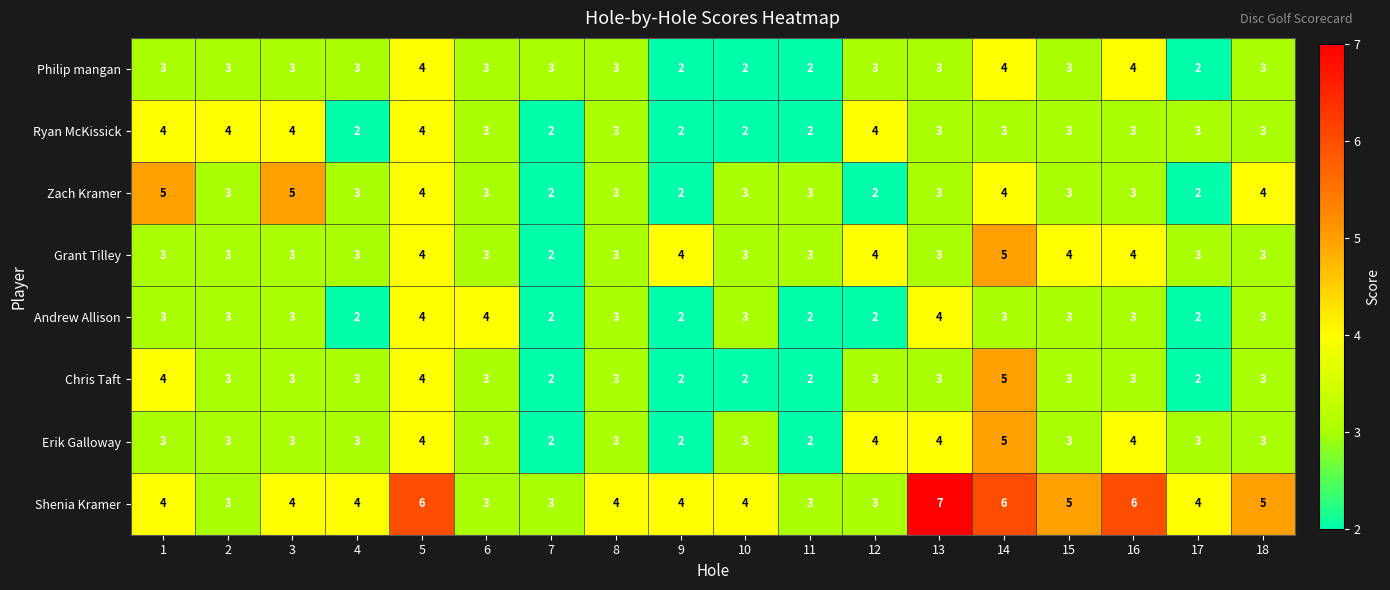

What is the maximum value for Zach Kramer?

5